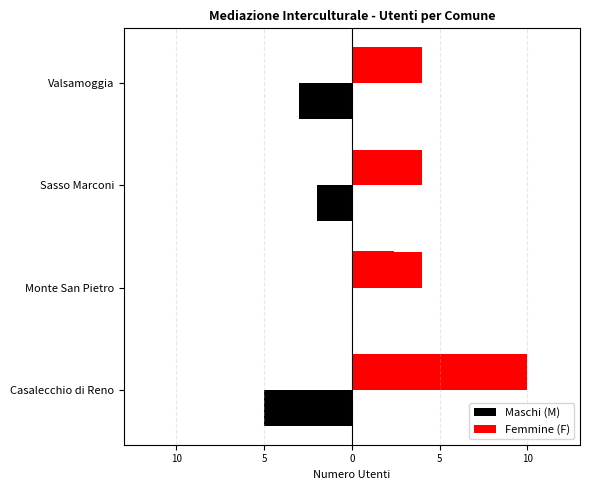

Are the bars grouped side by side (vs. stacked)?

Yes